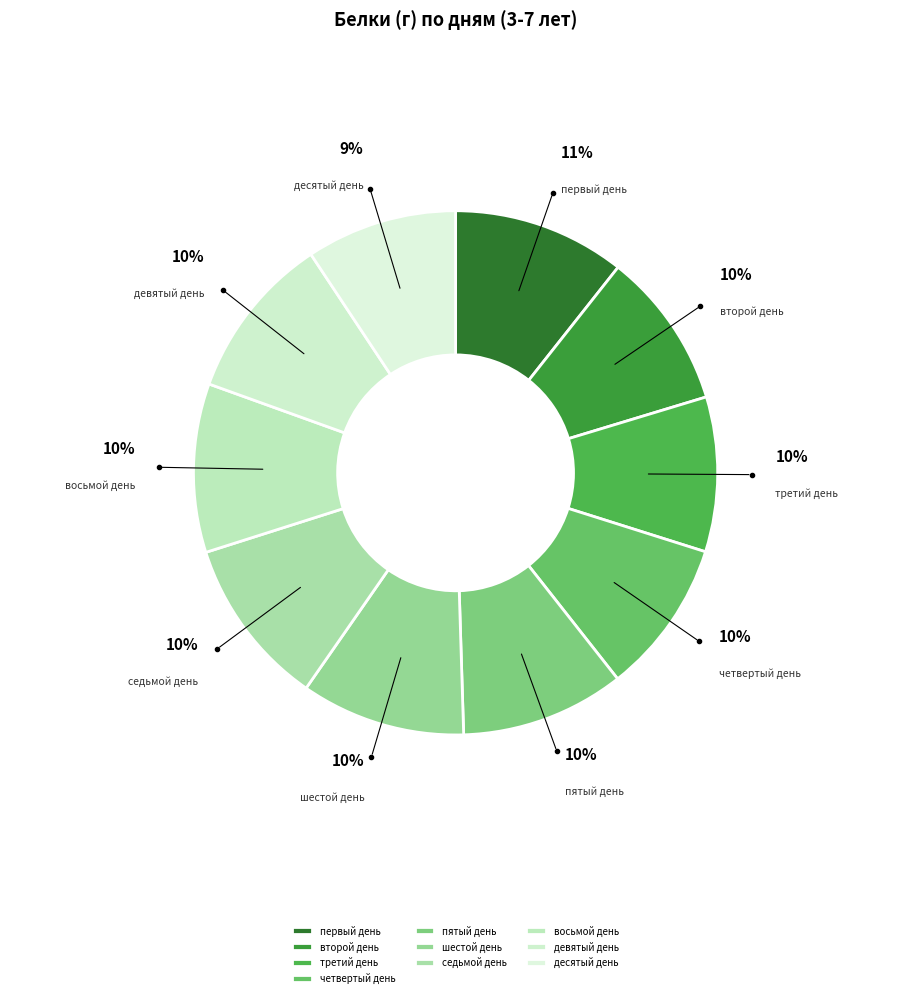

True or false: десятый день accounts for 9% of the total.

True